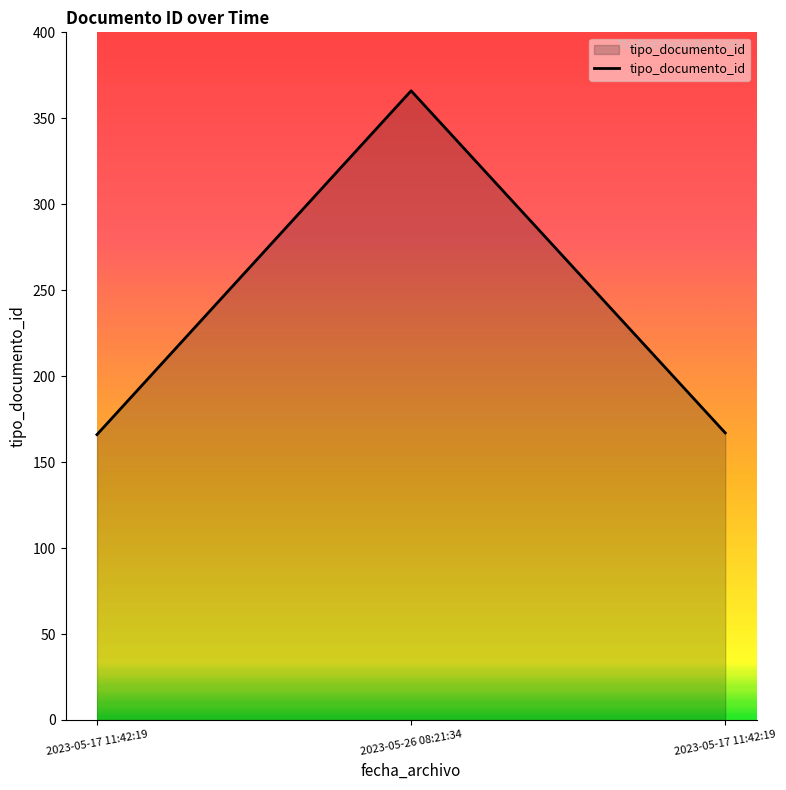

How many lines are shown in the chart?

1